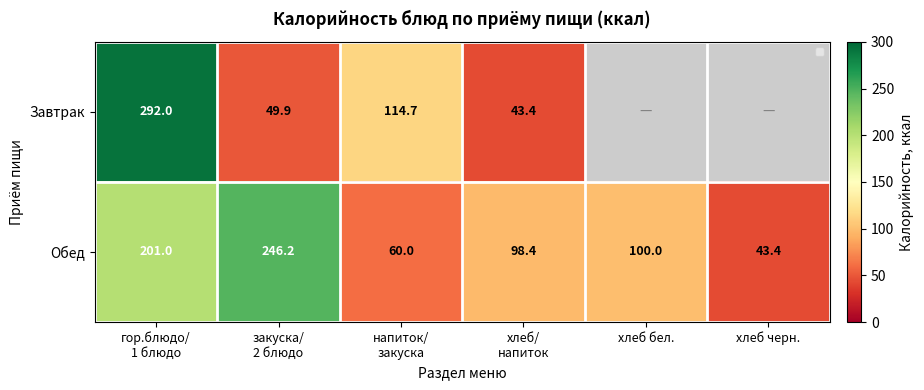

What is the sum of all Обед values?

749.0